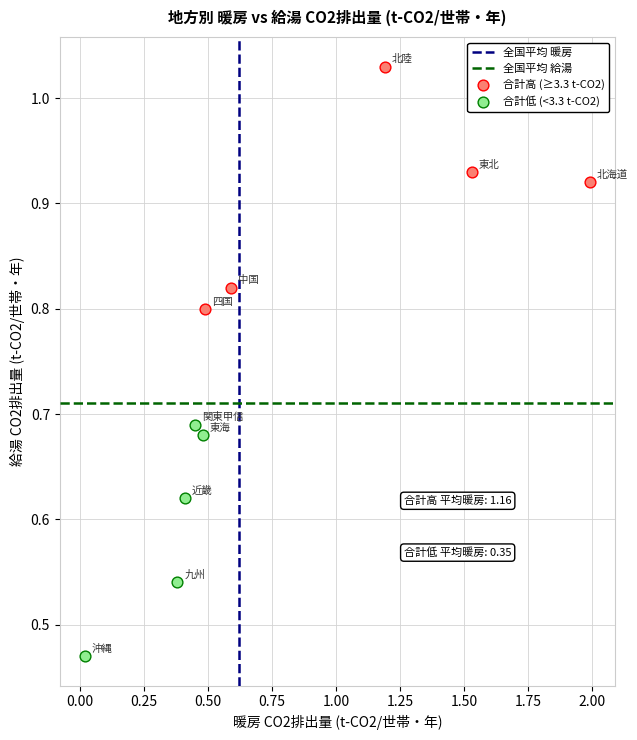

Which series contains the lowest Y value?

合計低 (<3.3 t-CO2)